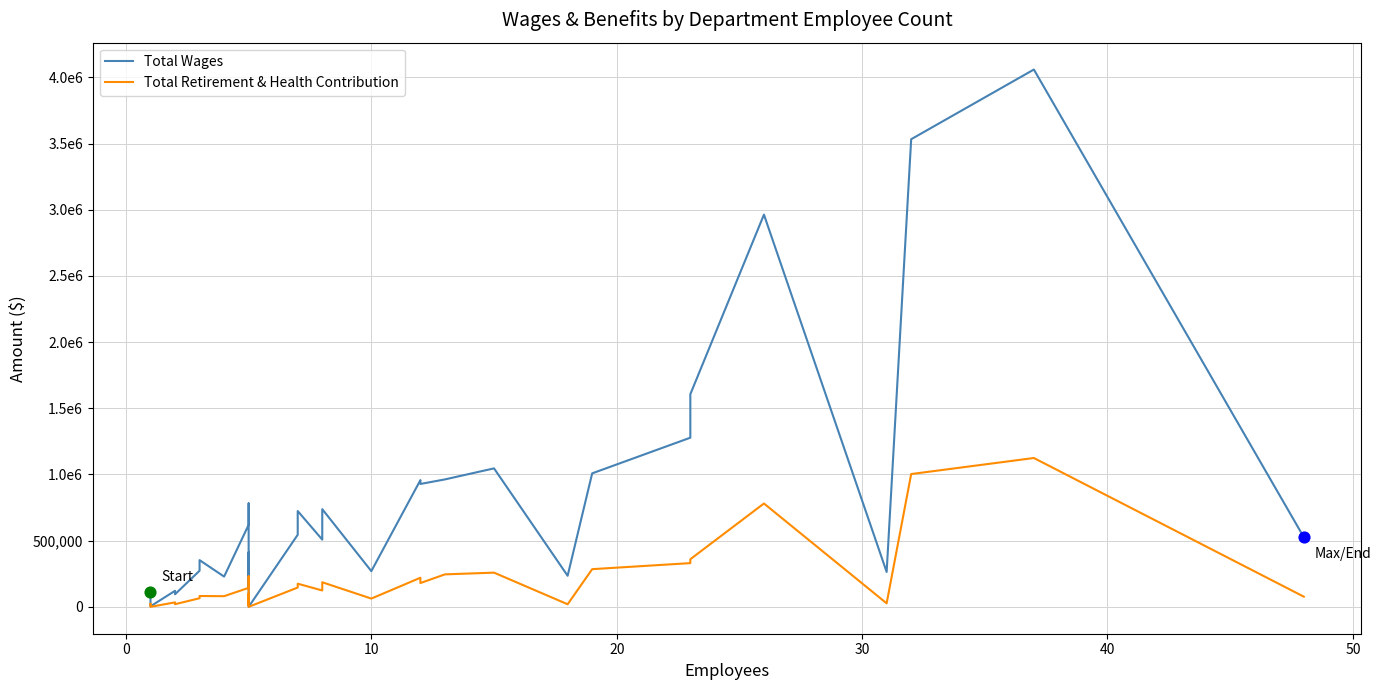

At how many categories does at least one series exceed 2012397?

3